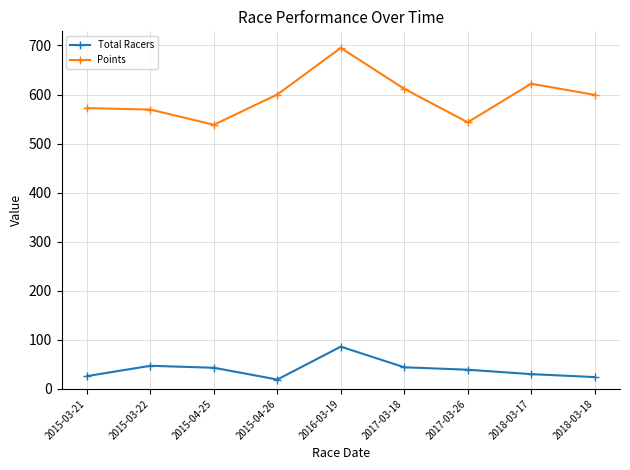

Is it true that Points equals 695.0 at 2016-03-19?

True